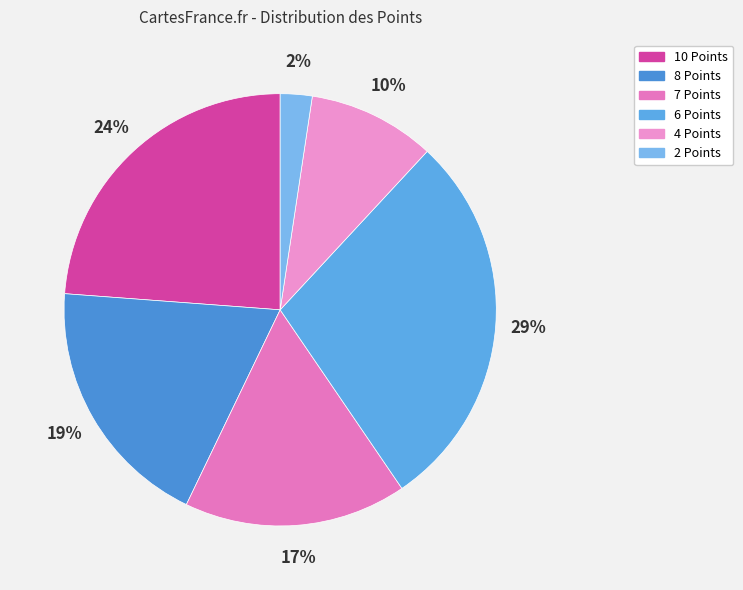

How many segments does this pie chart have?

6